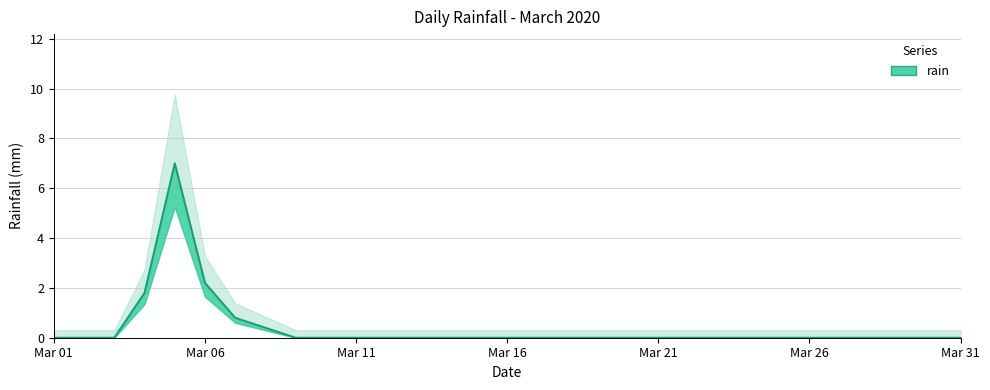

Which category has the highest value across all series?

2020-03-05